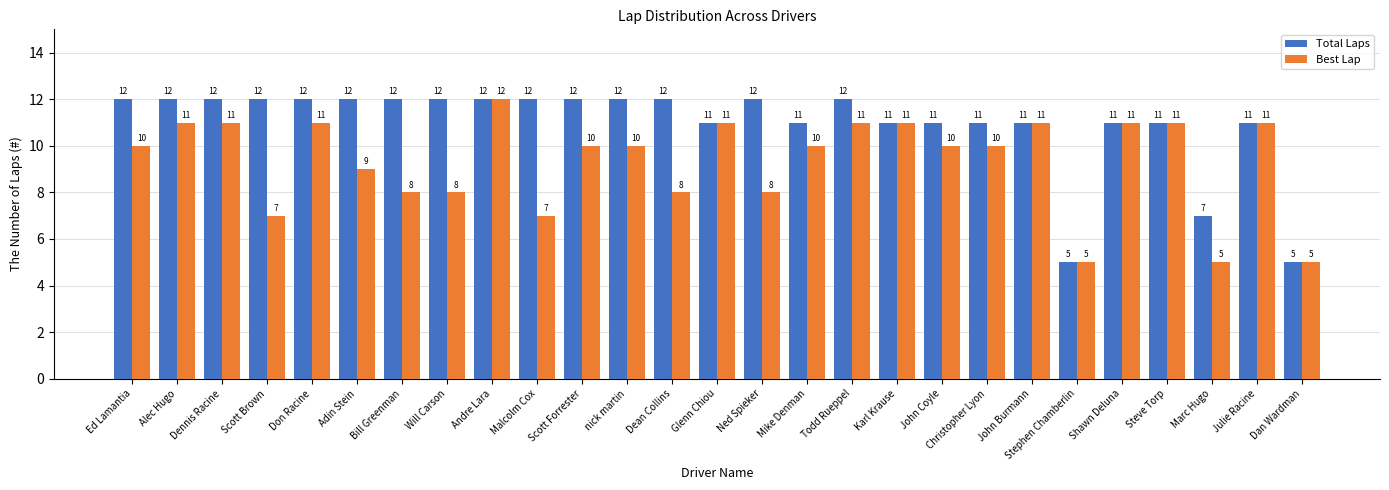

What position from the left is Mike Denman?

16